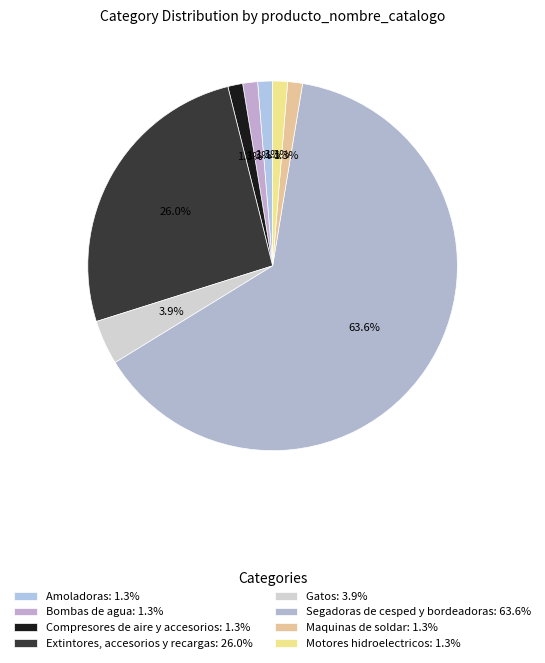

Is there a majority slice in this chart?

Yes